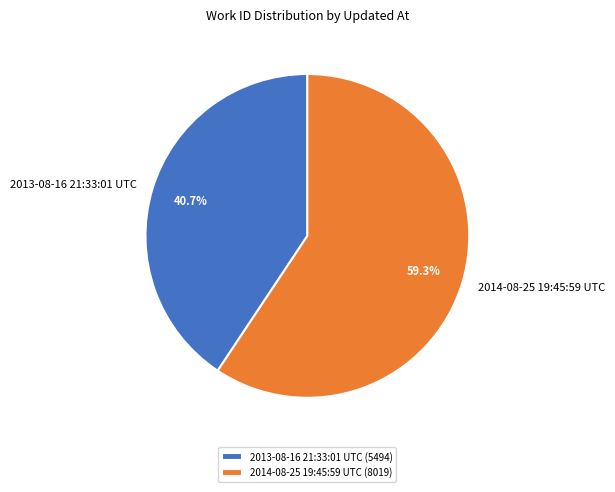

What percentage is NOT represented by 2013-08-16 21:33:01 UTC?

59.3%